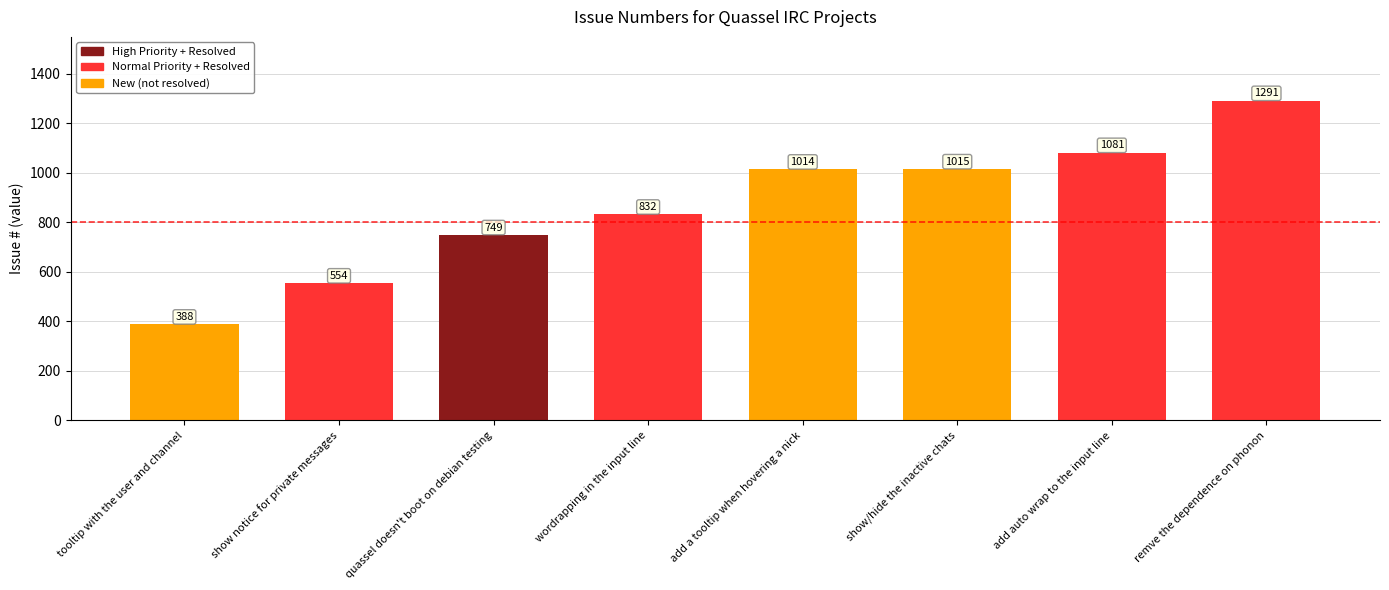

What is the difference between the maximum and minimum values?

903